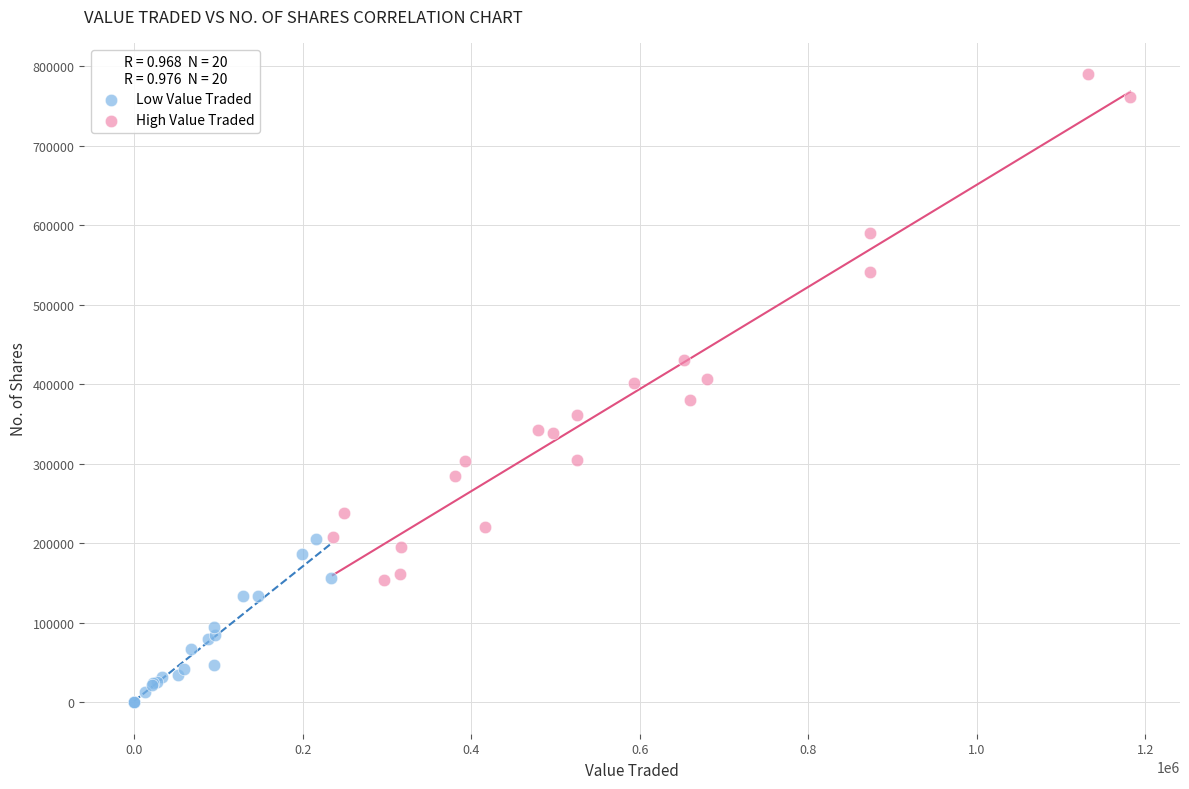

Which series has the largest Y range (max minus min)?

High Value Traded